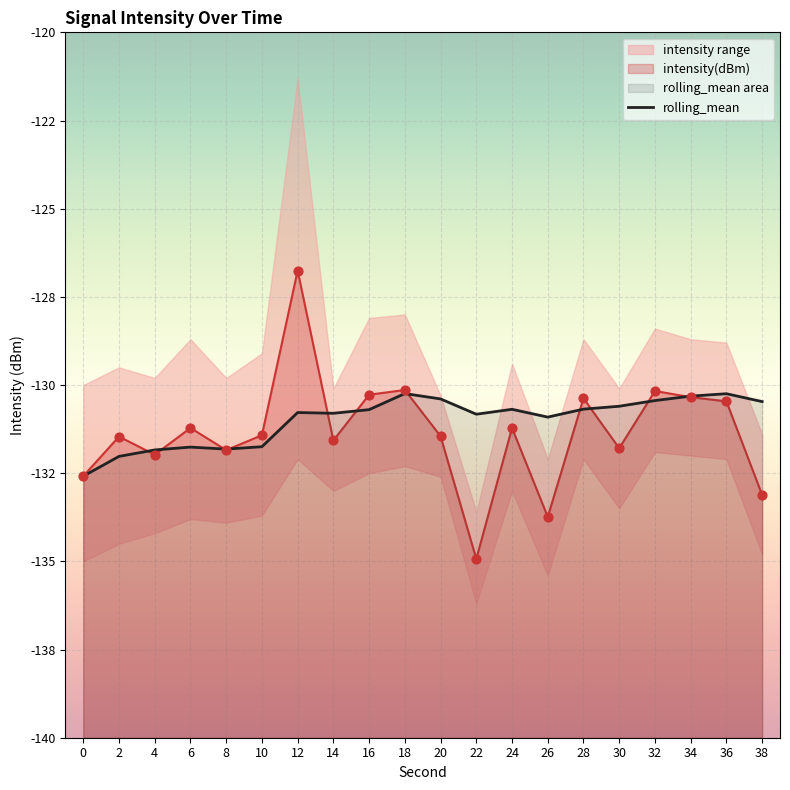

Which has a higher value, 26 or 16?

16